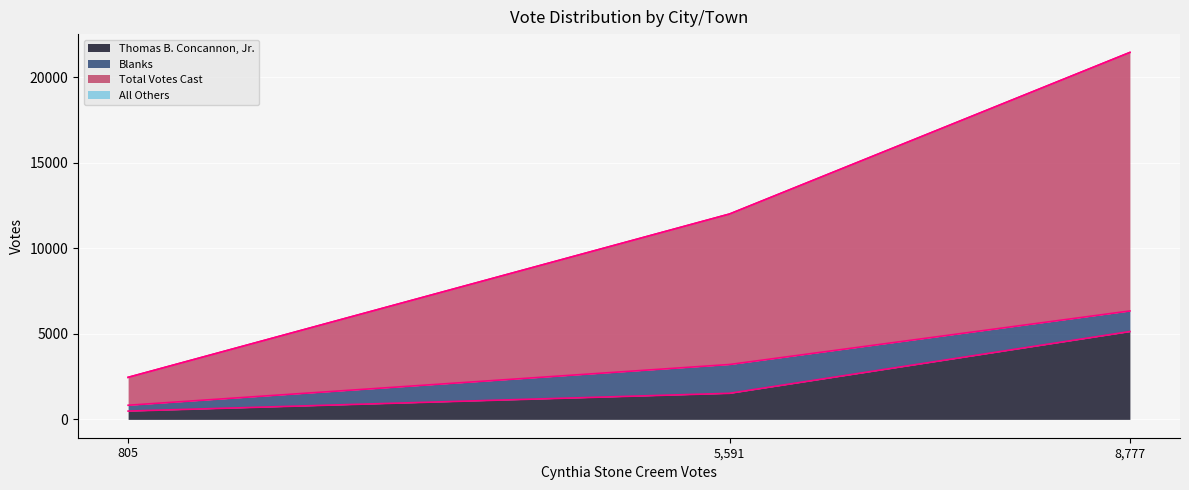

Which series has the largest range (max minus min)?

Total Votes Cast